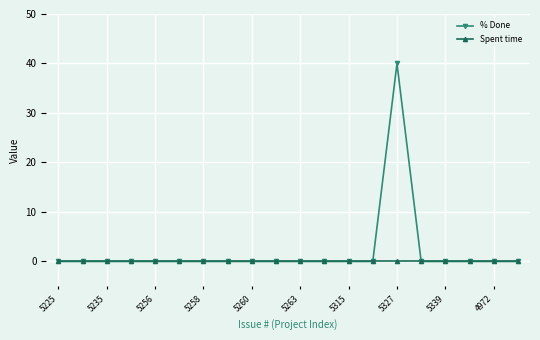

How many lines are shown in the chart?

2